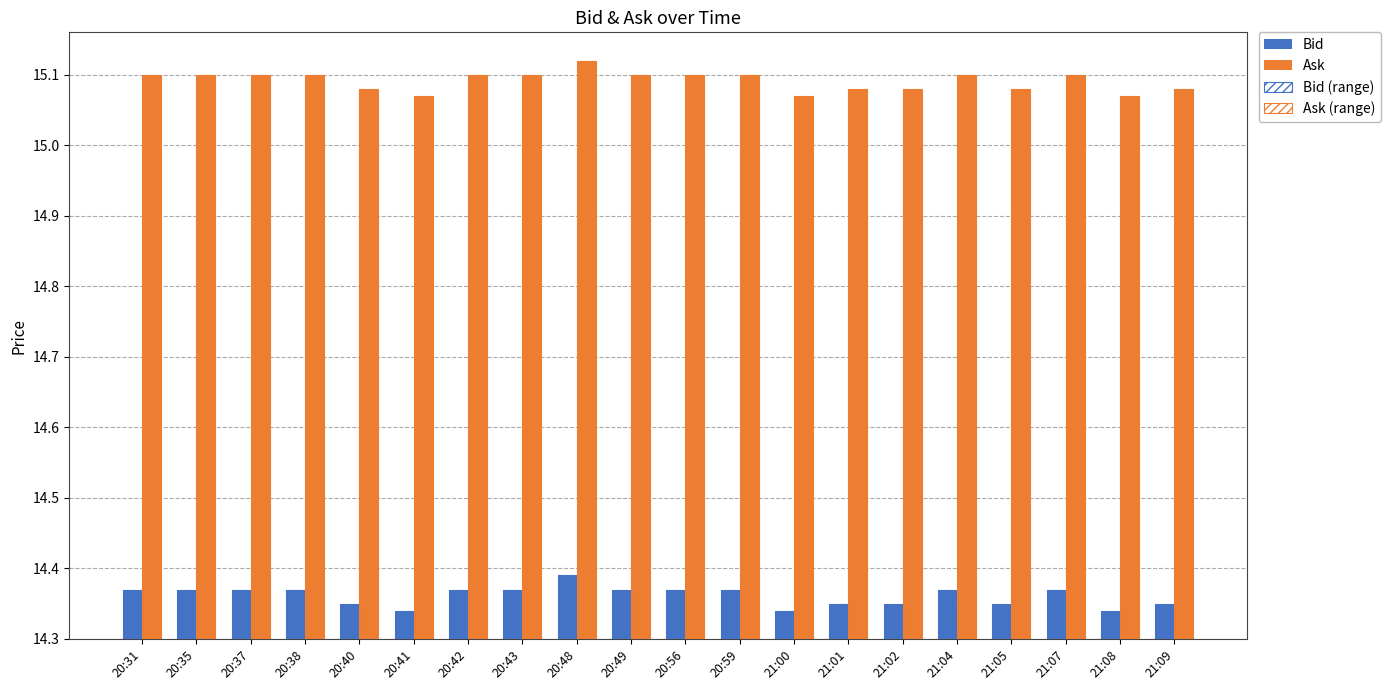

How many data points does each series have?

20